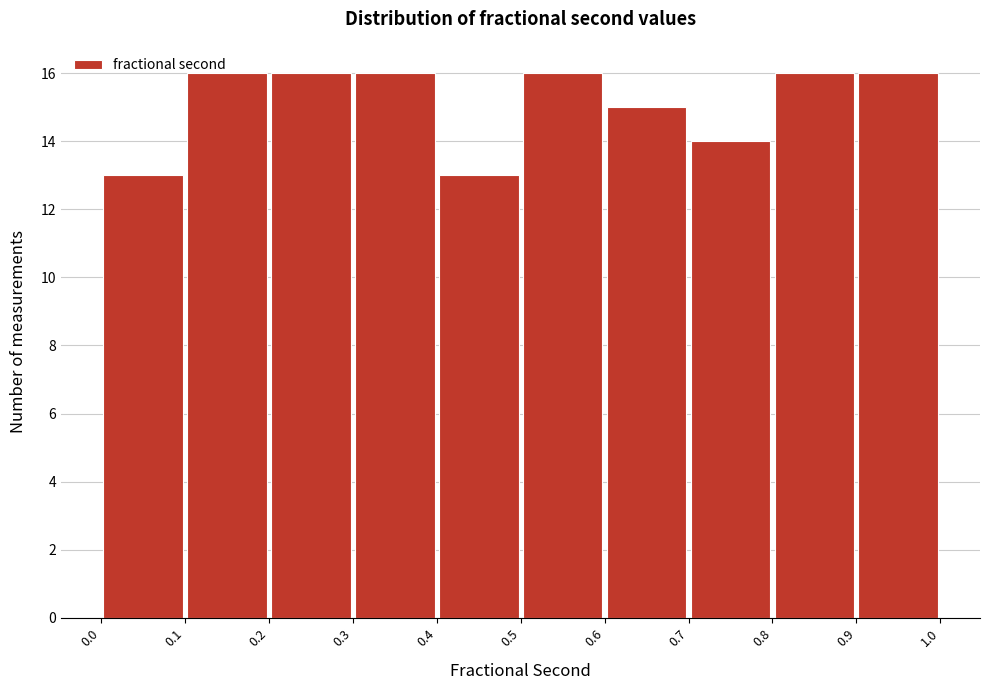

Reading left to right, list every bar in this chart as the range it spans on the x-axis followed by its height. The values are not printed on the chart, so give them approximately, as read against the axis.

0.0 to 0.1: 13
0.1 to 0.2: 16
0.2 to 0.3: 16
0.3 to 0.4: 16
0.4 to 0.5: 13
0.5 to 0.6: 16
0.6 to 0.7: 15
0.7 to 0.8: 14
0.8 to 0.9: 16
0.9 to 1.0: 16